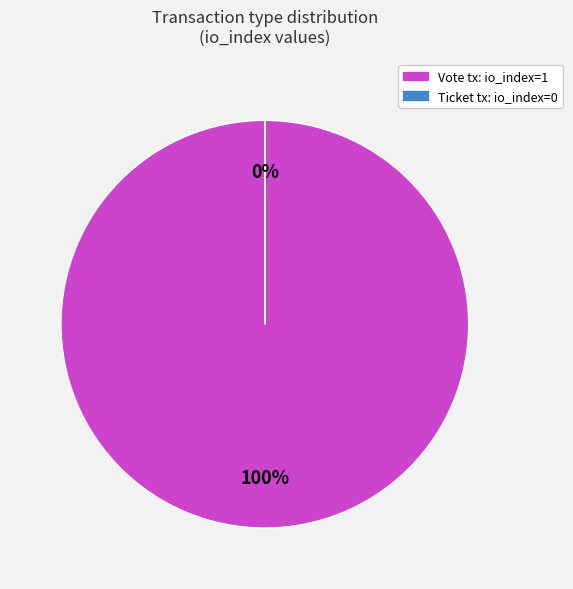

To the nearest percent, what is the average slice percentage?

50%